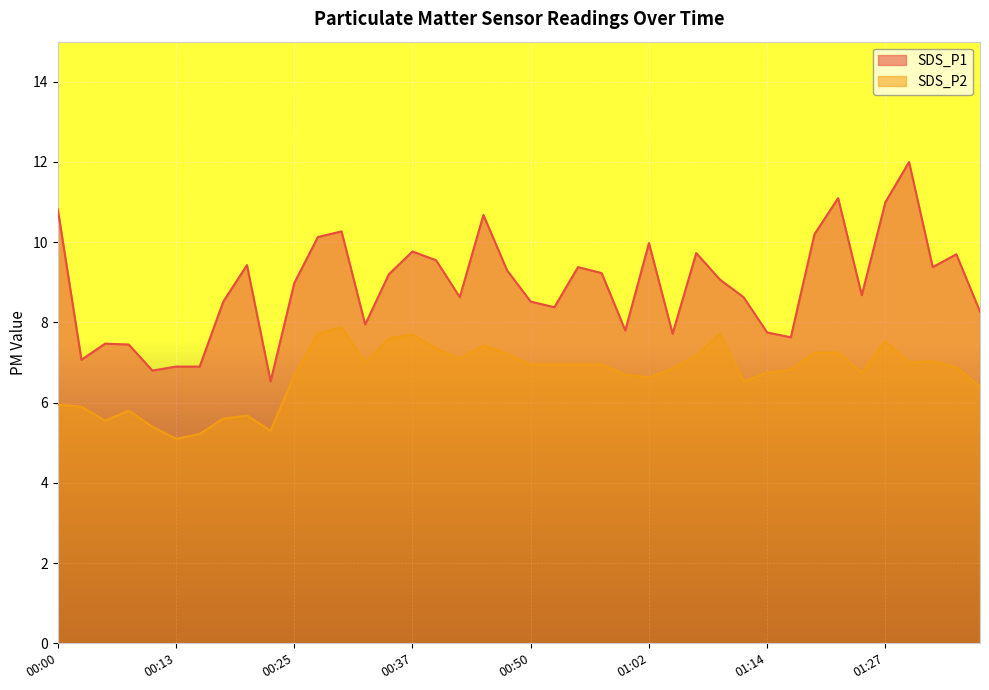

How many lines are shown in the chart?

2